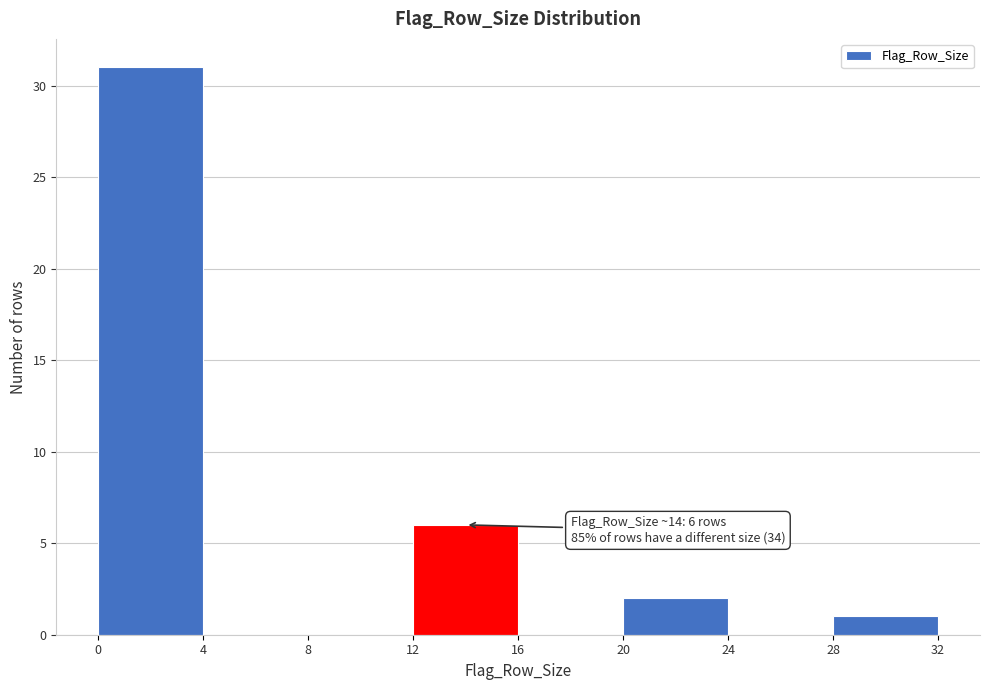

Over which range of the x-axis is the bar tallest?

0 to 4